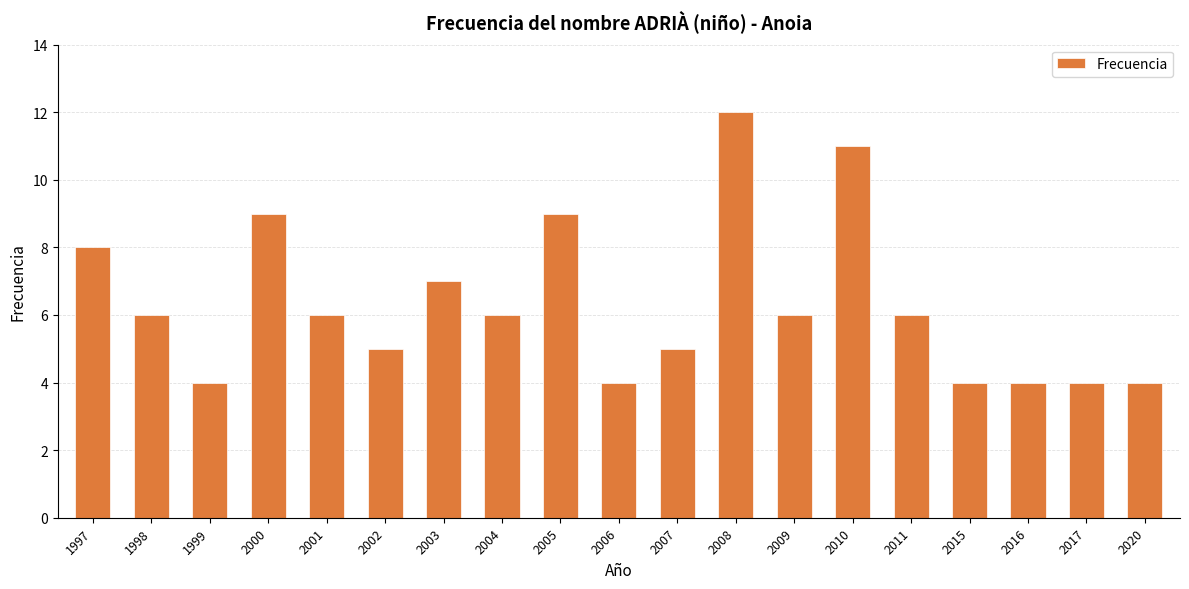

What is the value of the 14th bar from the left?

11